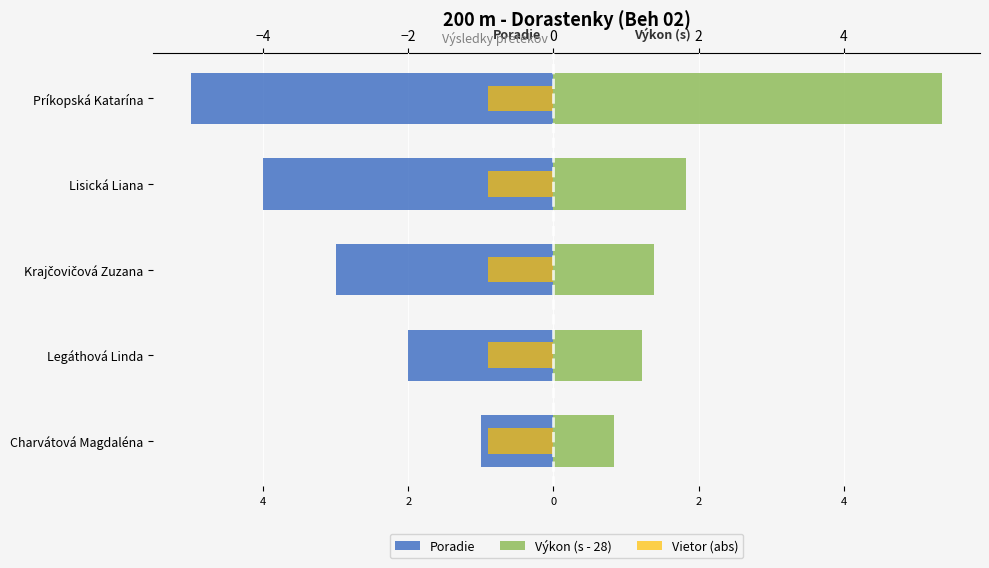

How many groups of bars are there?

5